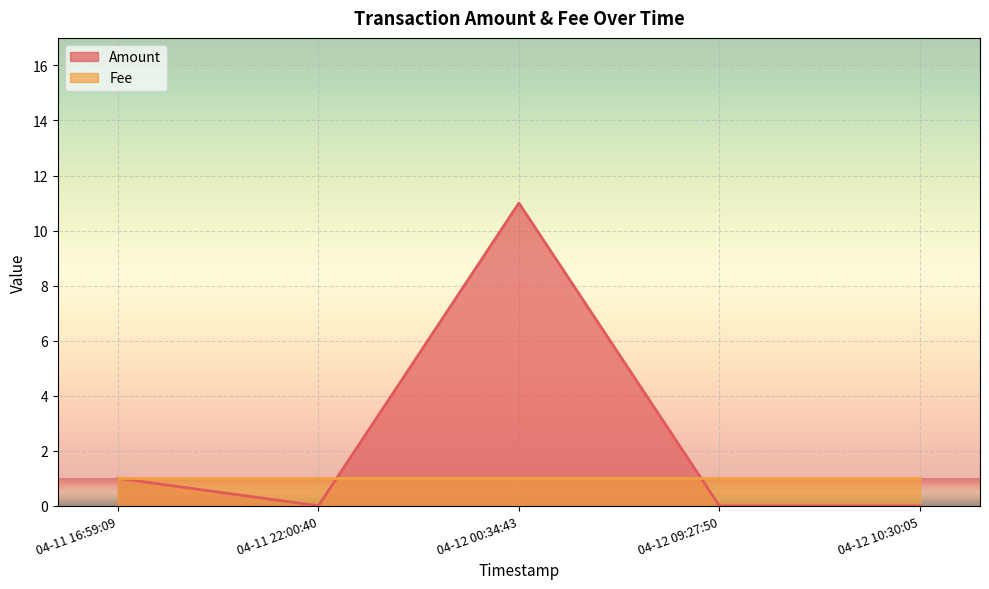

Where is Amount nearest to the value 5?

04-11 16:59:09